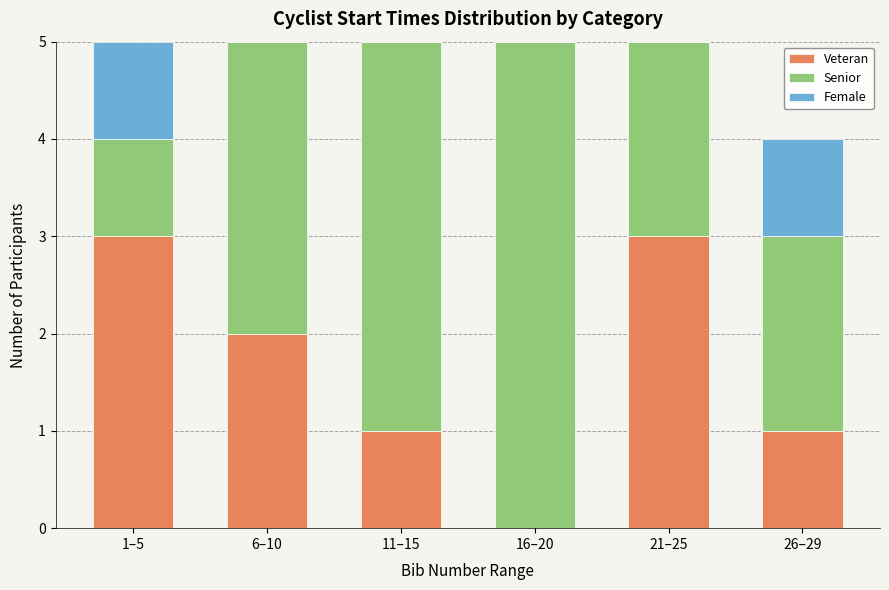

Reading right to left, what are the values for Veteran?

26–29=1	21–25=3	16–20=0	11–15=1	6–10=2	1–5=3